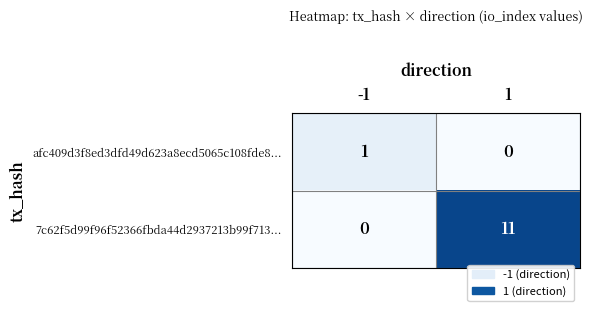

What is the difference between the 7c62f5d99f96f52366fbda44d2937213b99f713... values at 1 and -1?

11